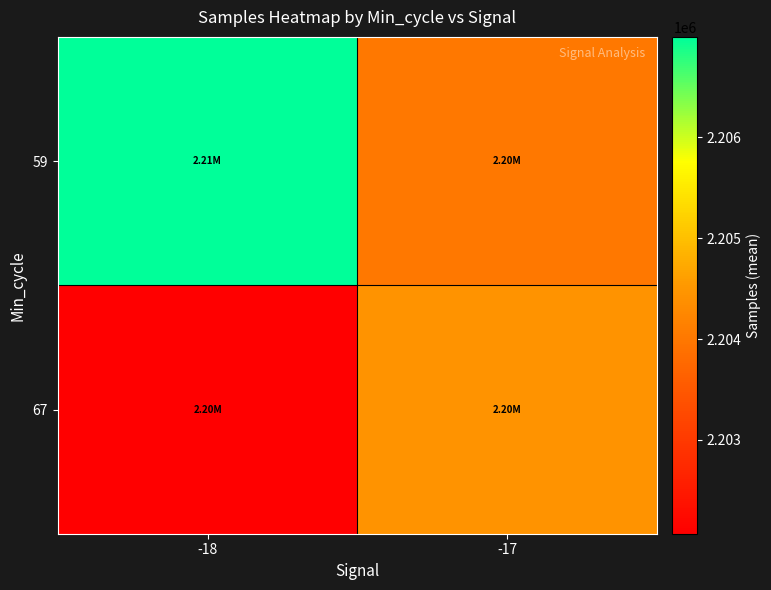

Which has a higher value, -17 or -18?

-18